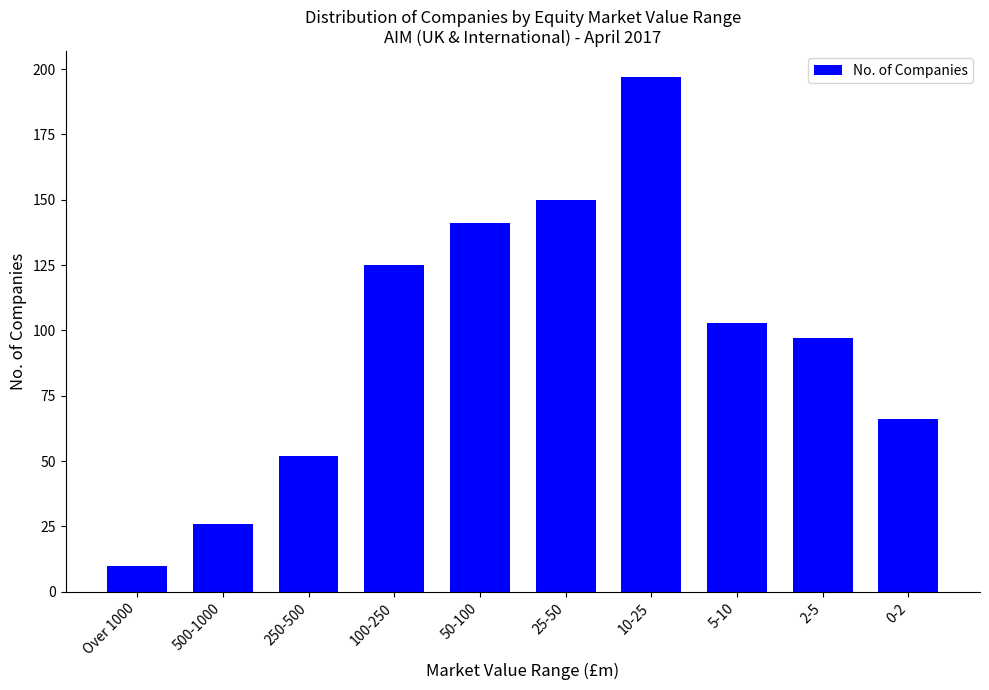

Reading right to left, transcribe all the data shown in this chart.

0-2=66	2-5=97	5-10=103	10-25=197	25-50=150	50-100=141	100-250=125	250-500=52	500-1000=26	Over 1000=10